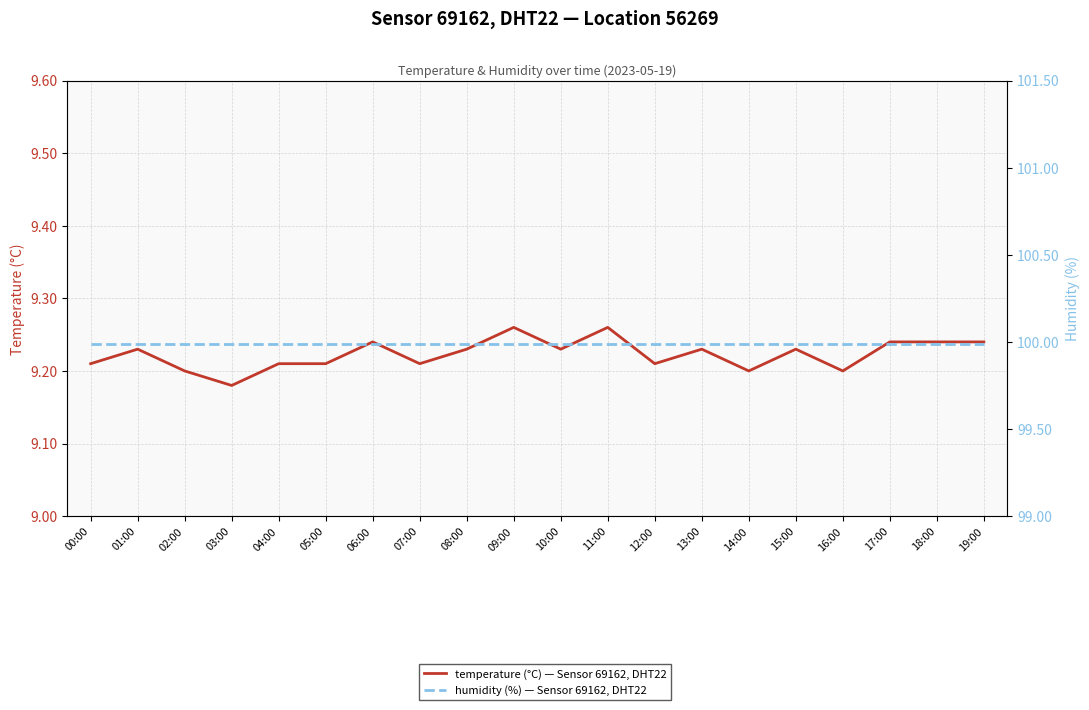

Reading right to left, extract all data points from this chart.

temperature (°C) — Sensor 69162, DHT22: 19:00=9.2	18:00=9.2	17:00=9.2	16:00=9.2	15:00=9.2	14:00=9.2	13:00=9.2	12:00=9.2	11:00=9.3	10:00=9.2	09:00=9.3	08:00=9.2	07:00=9.2	06:00=9.2	05:00=9.2	04:00=9.2	03:00=9.2	02:00=9.2	01:00=9.2	00:00=9.2
humidity (%) — Sensor 69162, DHT22: 19:00=100.0	18:00=100.0	17:00=100.0	16:00=100.0	15:00=100.0	14:00=100.0	13:00=100.0	12:00=100.0	11:00=100.0	10:00=100.0	09:00=100.0	08:00=100.0	07:00=100.0	06:00=100.0	05:00=100.0	04:00=100.0	03:00=100.0	02:00=100.0	01:00=100.0	00:00=100.0